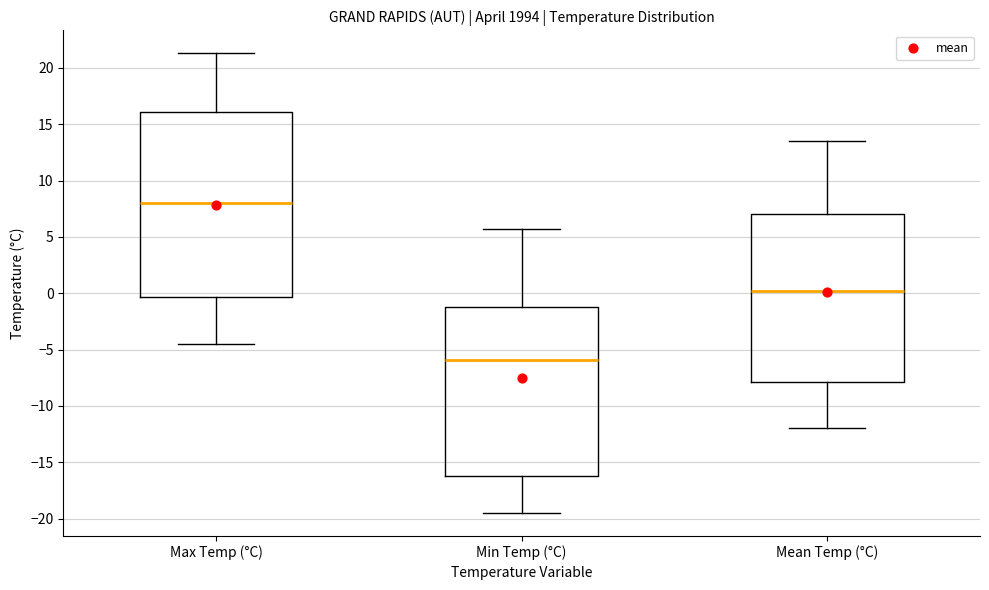

Reading left to right, transcribe this box plot: for each box, give where its median line is, the range the box spans, and where its two whiskers end, as read against the y-axis. The values are not printed on the chart, so give them approximately, as read against the axis.

Max Temp (°C): median 8.0, box -0.5 to 16.0, whiskers -4.5 to 21.5
Min Temp (°C): median -6.0, box -16.0 to -1.0, whiskers -19.5 to 5.5
Mean Temp (°C): median 0.0, box -8.0 to 7.0, whiskers -12.0 to 13.5